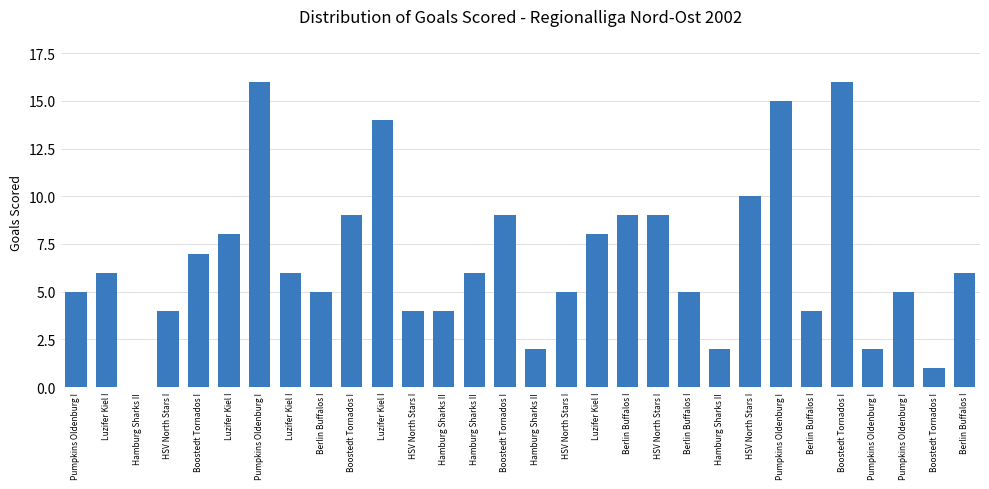

The value at HSV North Stars I is 7. True or false?

False